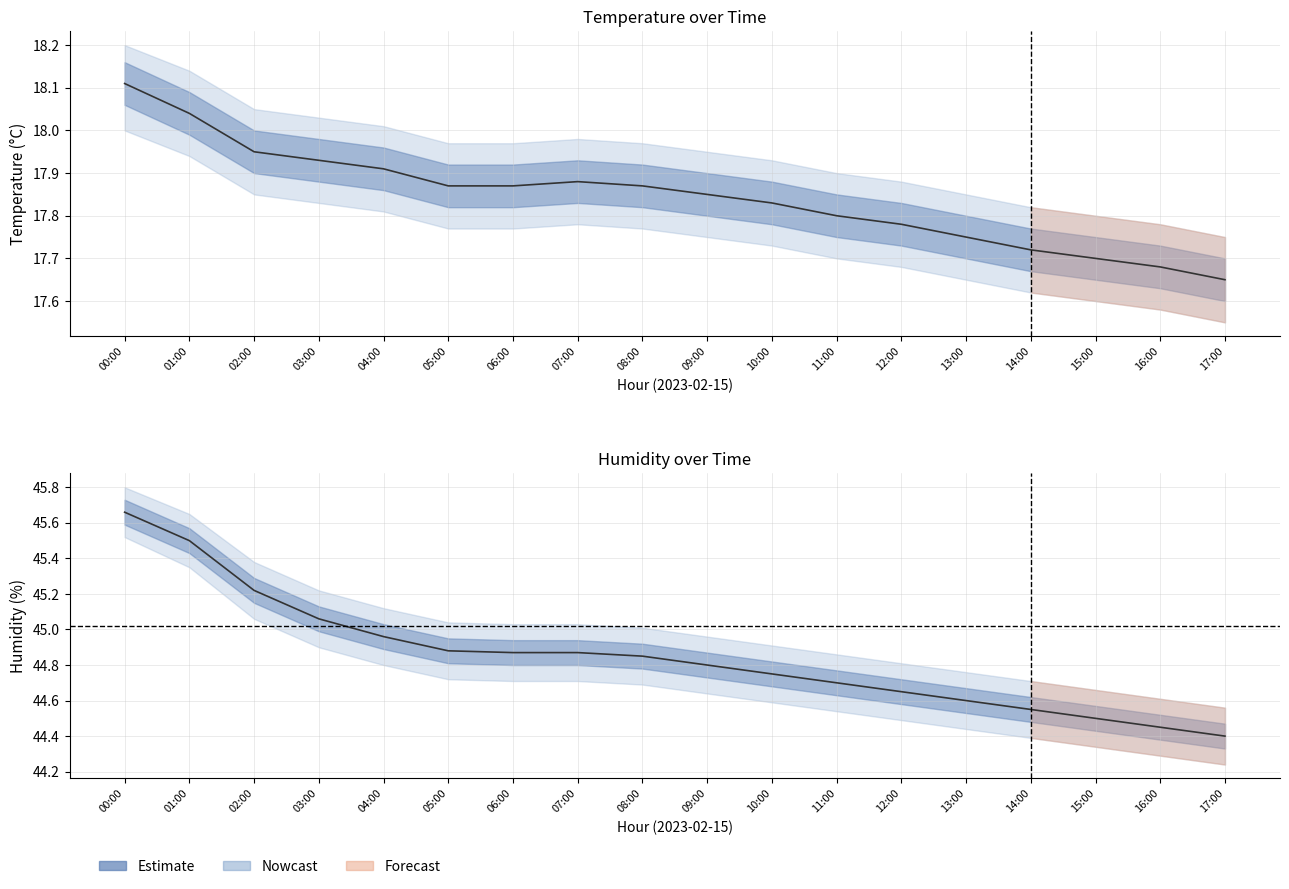

What is the sum of the values at 14:00 and 13:00?

89.2